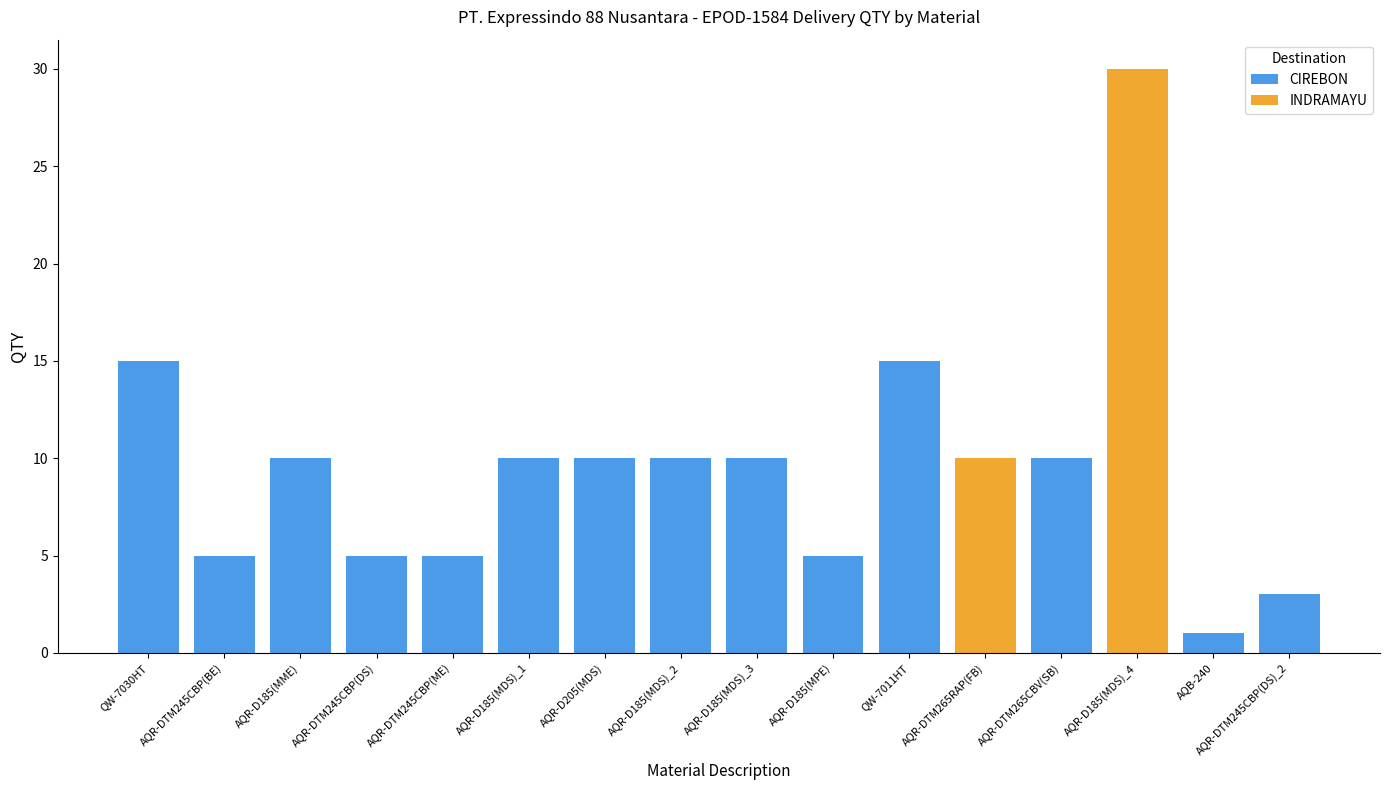

What is the label of the 15th bar from the right?

AQR-DTM245CBP(BE)